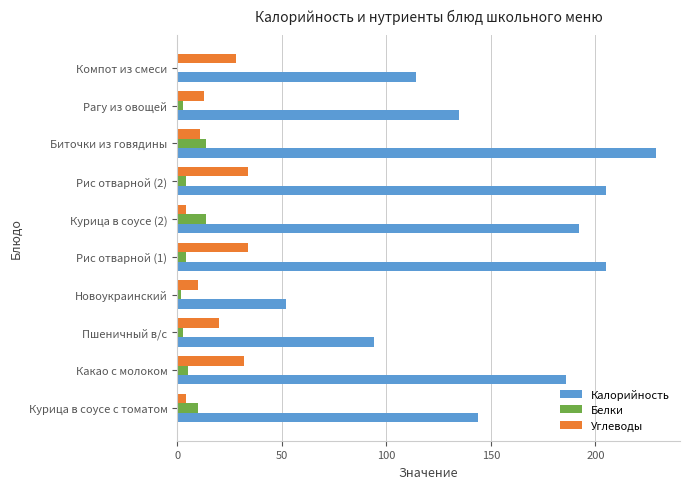

What is the highest value of the Углеводы series?

34